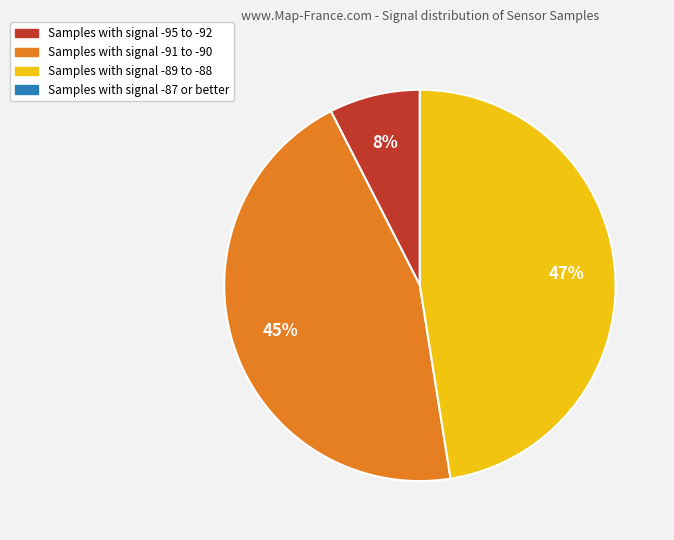

Is there a majority slice in this chart?

No